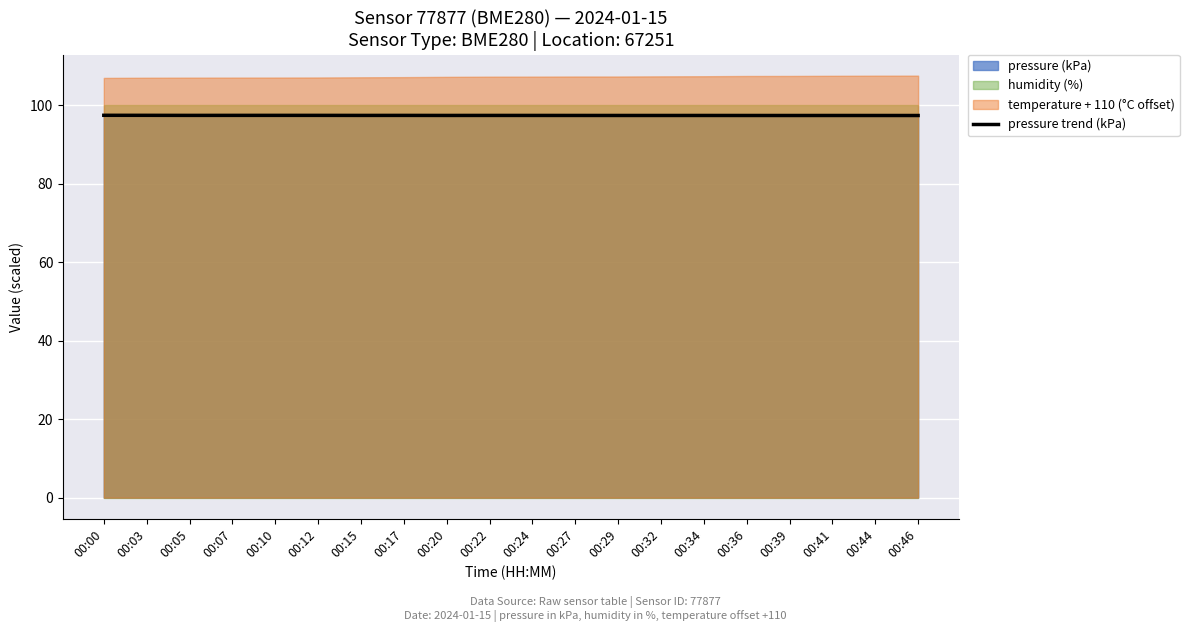

Rank the categories by value from lowest to highest.

00:46, 00:39, 00:44, 00:36, 00:41, 00:32, 00:29, 00:34, 00:27, 00:20, 00:24, 00:22, 00:15, 00:17, 00:05, 00:07, 00:12, 00:10, 00:03, 00:00